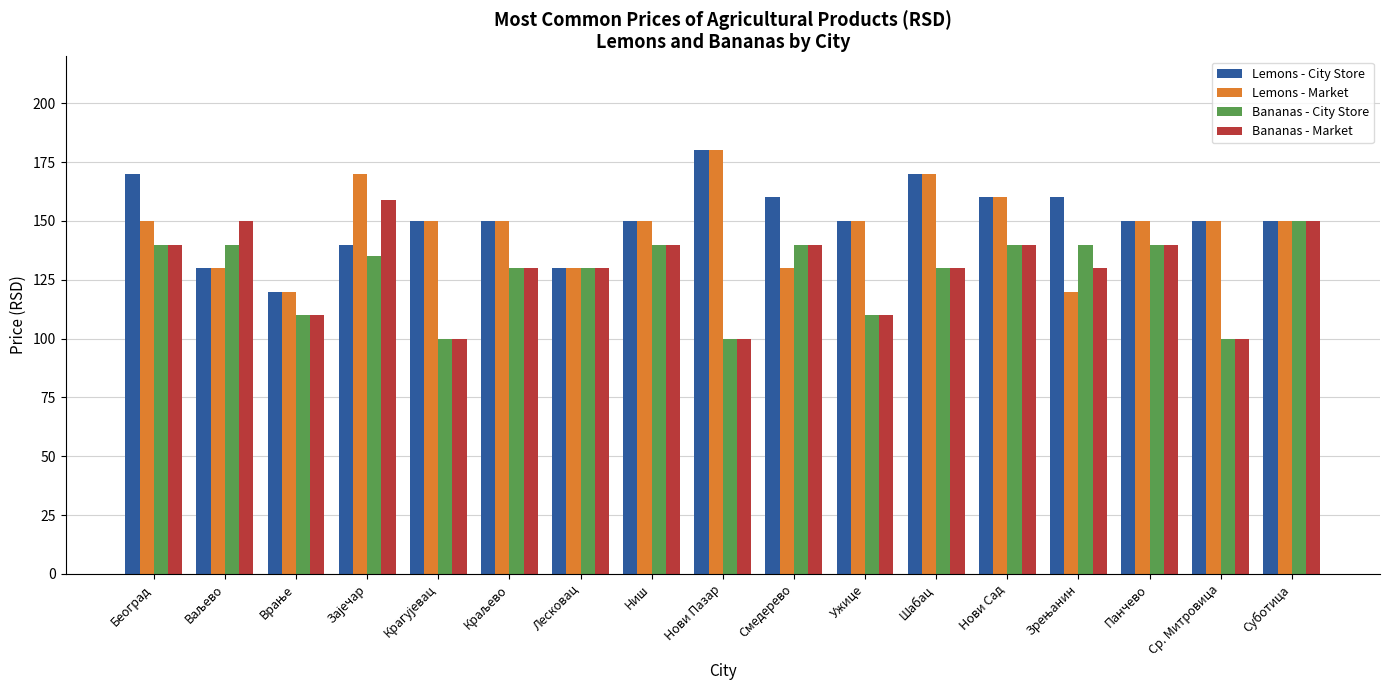

What value does the Lemons - City Store series have at Београд?

170.0